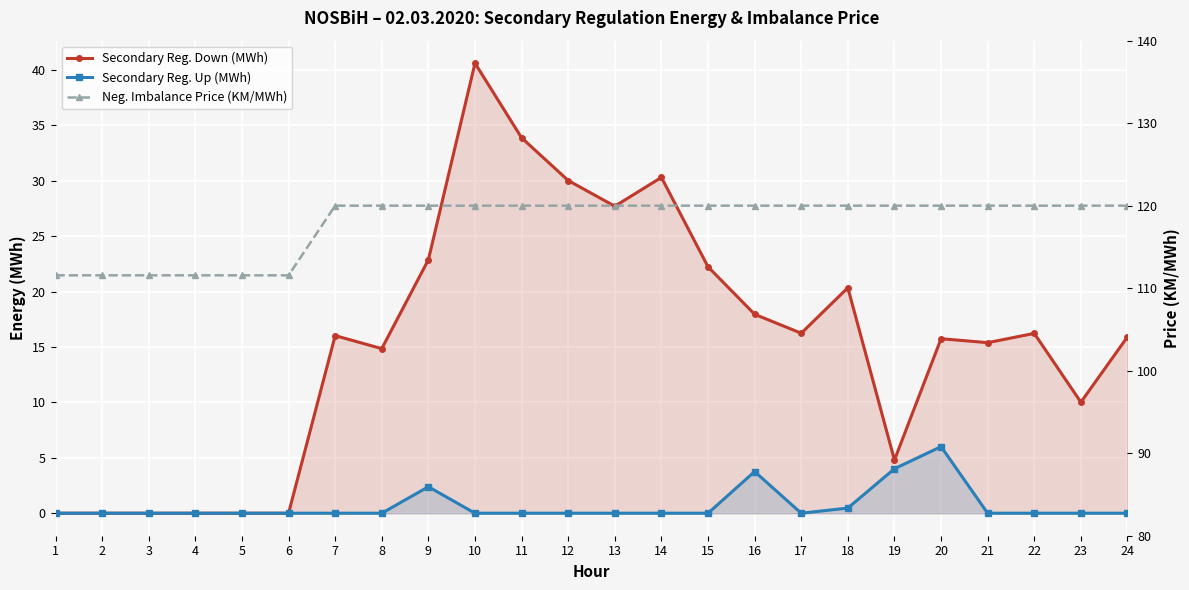

Which category has the highest value in the Neg. Imbalance Price (KM/MWh) series?

7